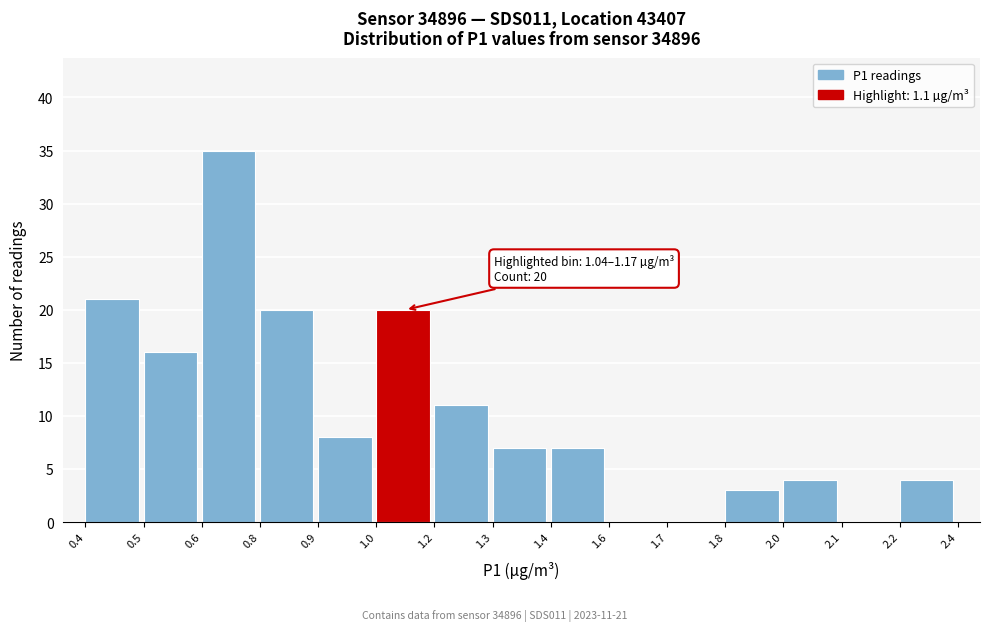

Reading left to right, transcribe all the data shown in this chart.

0.4=21	0.5=16	0.6=35	0.8=20	0.9=8	1.0=20	1.2=11	1.3=7	1.4=7	1.6=0	1.7=0	1.8=3	2.0=4	2.1=0	2.2=4